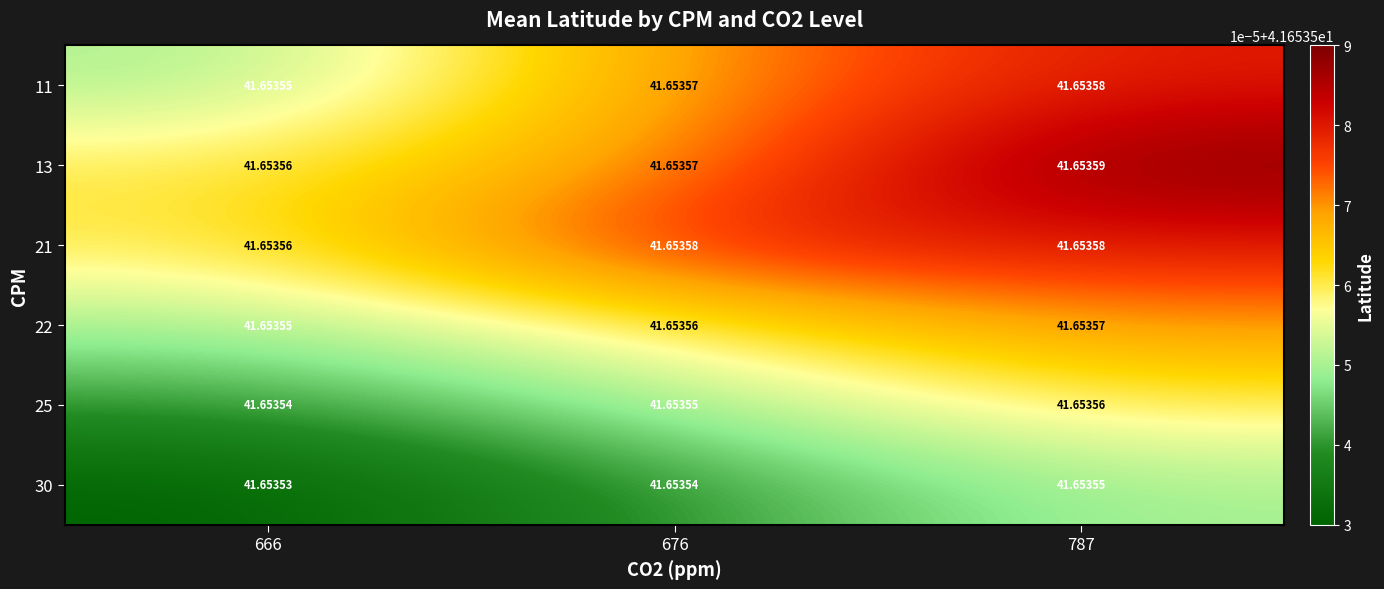

How many series are shown in this chart?

6